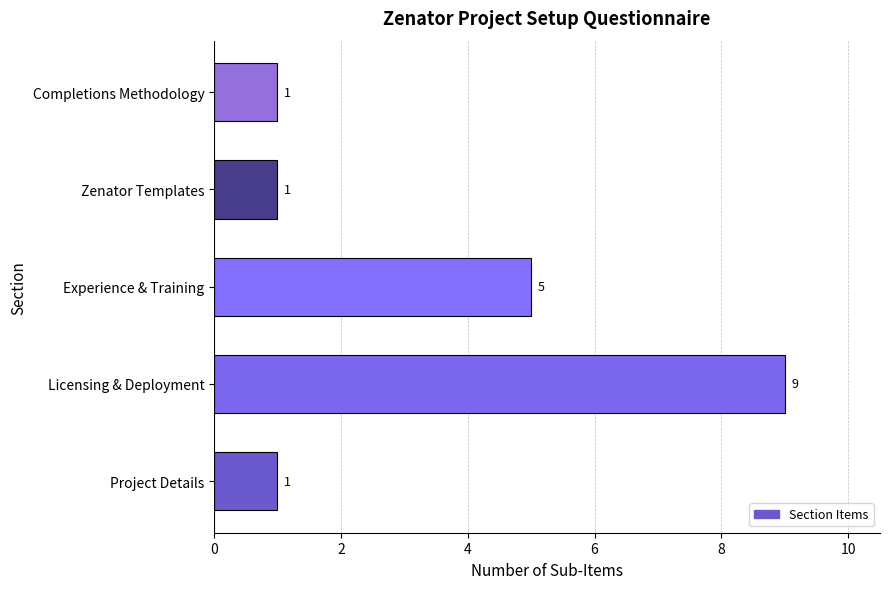

Count the values in the range 1 to 5.

4